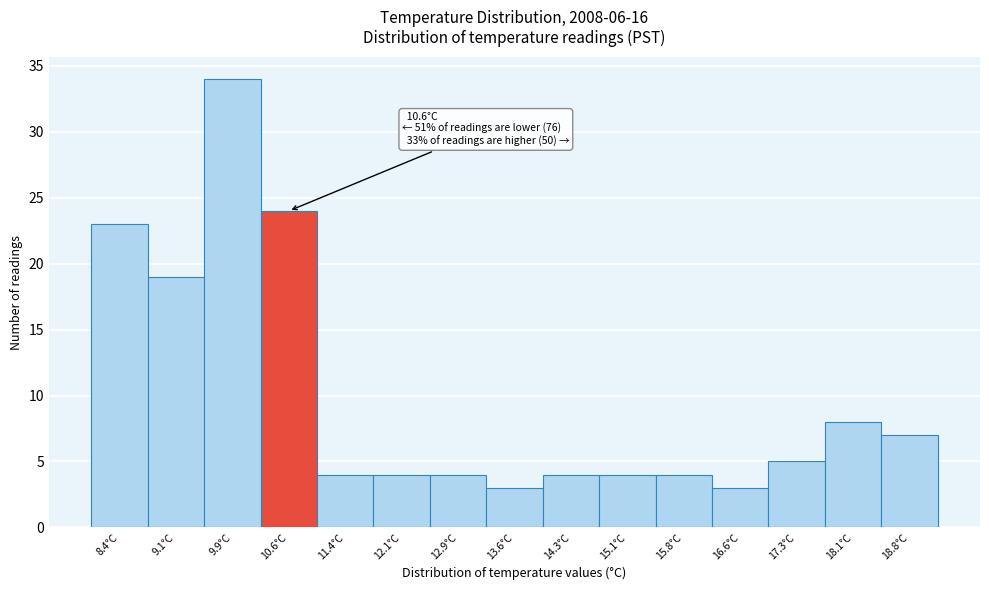

Which range on the x-axis has the tallest bar?

9.5 to 10.2